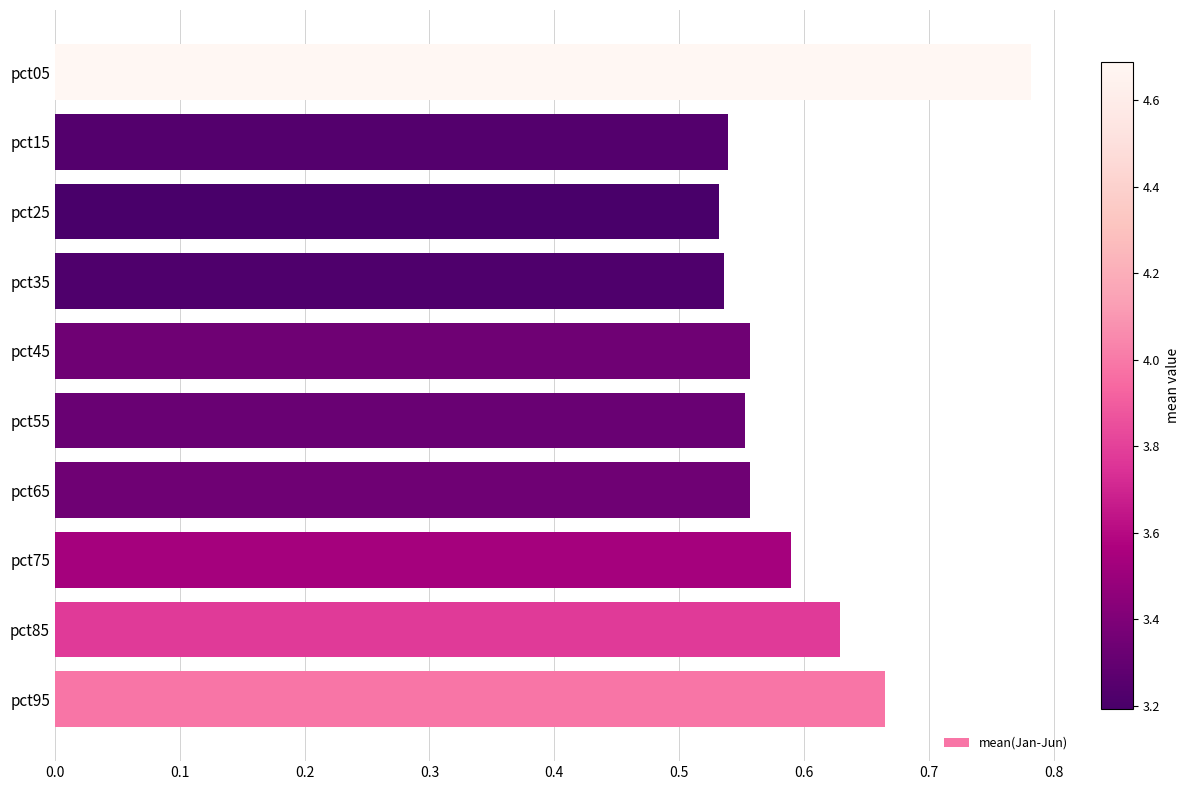

True or false: the data shows 0.9 at pct45.

False